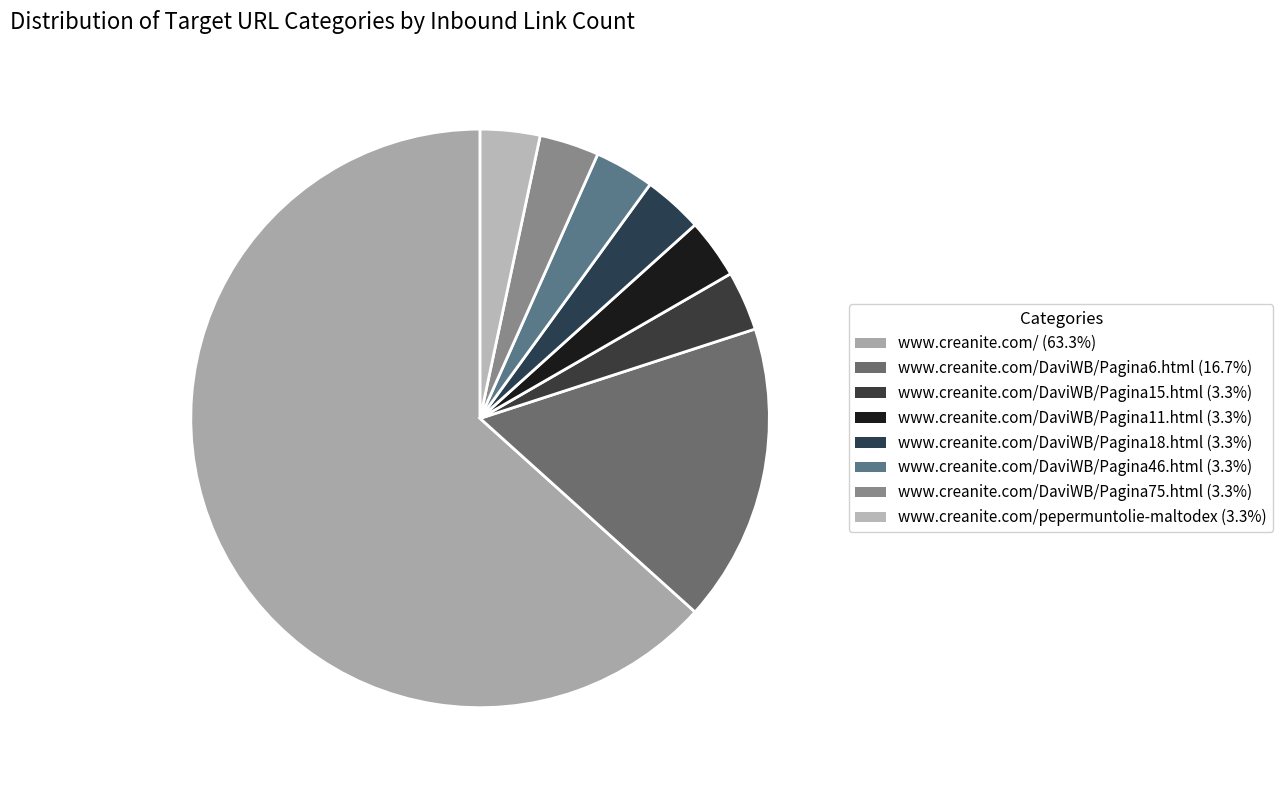

How many segments does this pie chart have?

8